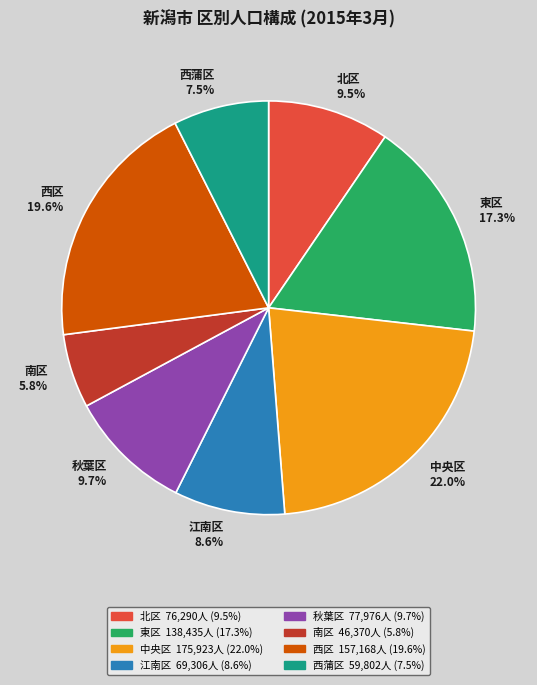

Does 北区 represent more than half of the total?

No